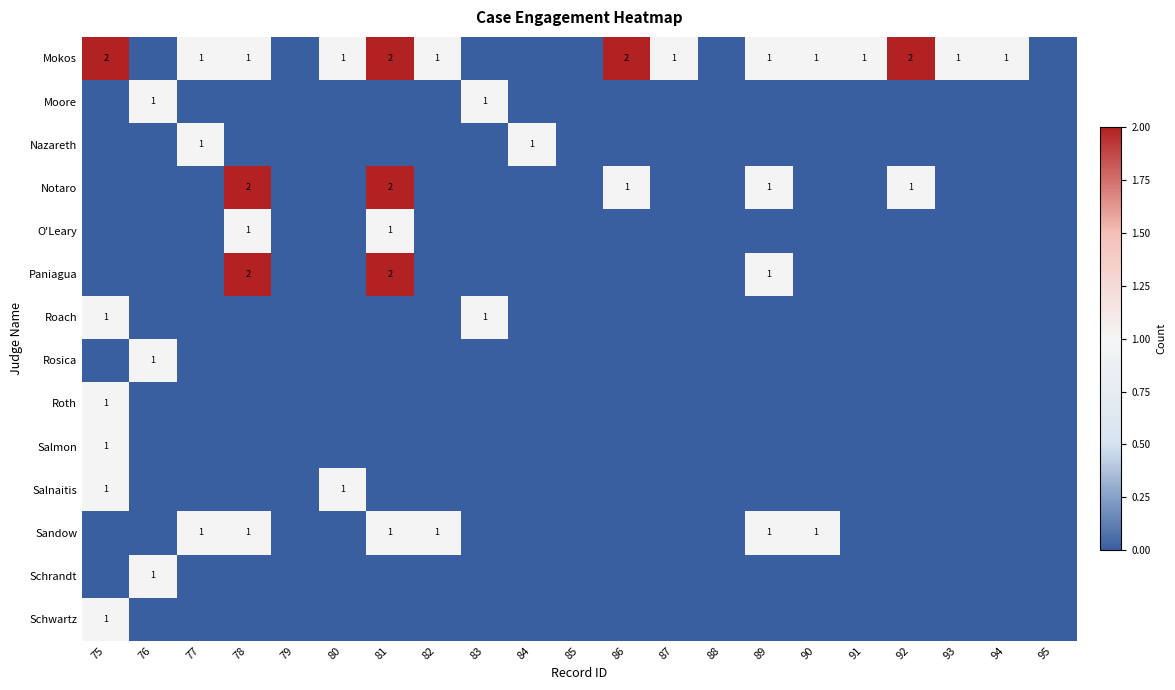

The Salnaitis series shows 1 at 80. True or false?

True